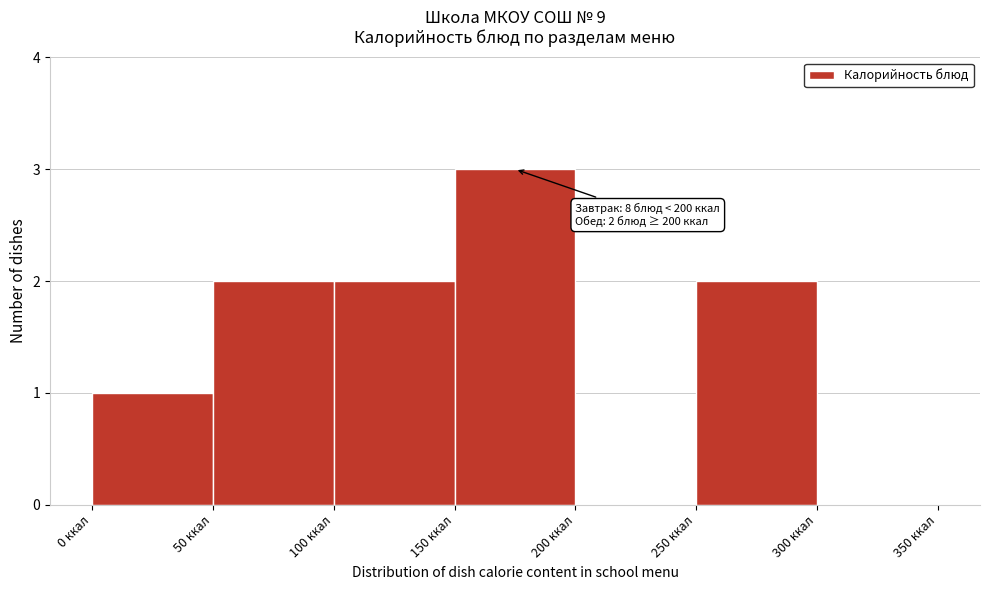

Which range on the x-axis has the tallest bar?

150 to 200